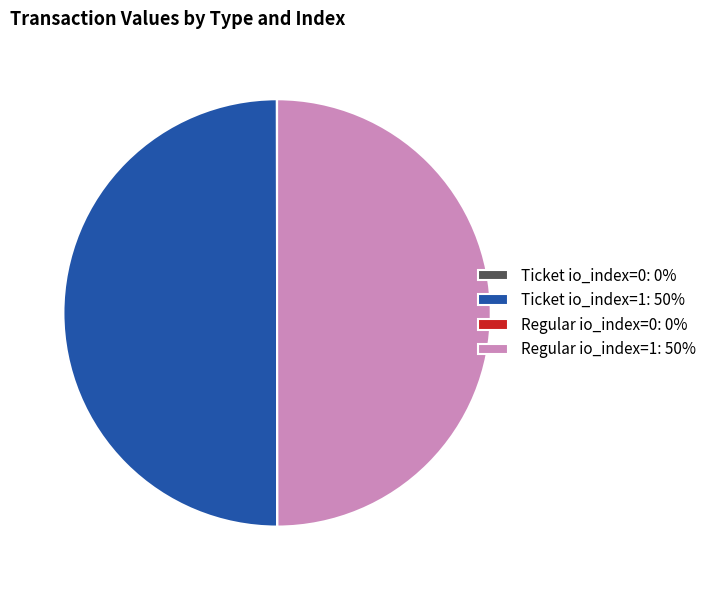

Is the sum of Ticket io_index=1: 50% and Regular io_index=1: 50% greater than half?

Yes